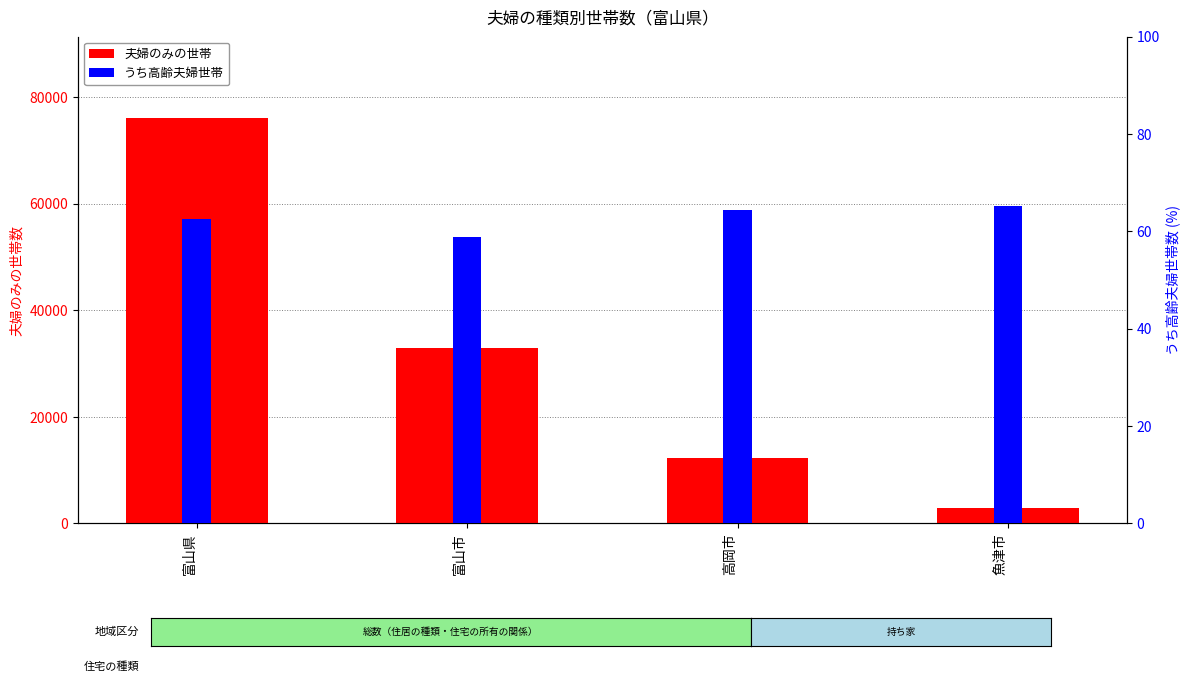

Is it true that 夫婦のみの世帯 equals 76084.0 at 富山県?

True